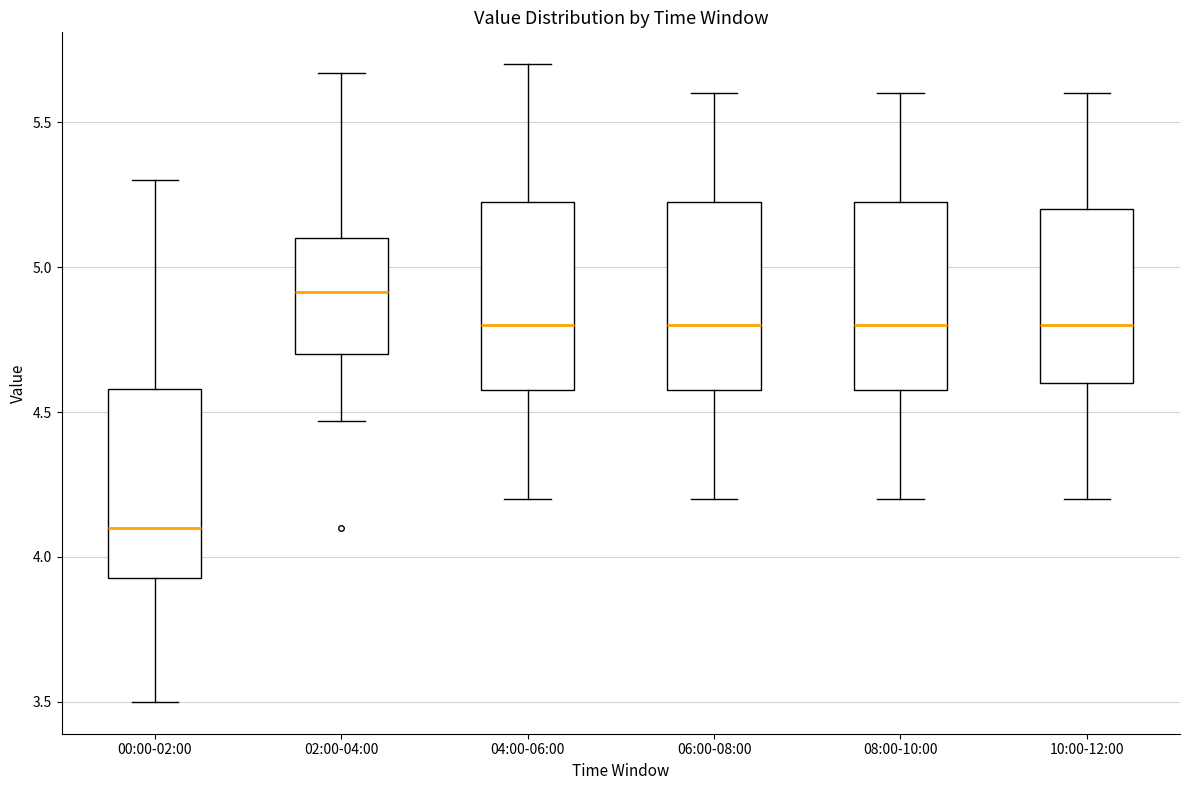

Reading left to right, transcribe this box plot: for each box, give where its median line is, the range the box spans, and where its two whiskers end, as read against the y-axis. The values are not printed on the chart, so give them approximately, as read against the axis.

00:00-02:00: median 4.10, box 3.95 to 4.60, whiskers 3.50 to 5.30
02:00-04:00: median 4.90, box 4.70 to 5.10, whiskers 4.45 to 5.65
04:00-06:00: median 4.80, box 4.60 to 5.25, whiskers 4.20 to 5.70
06:00-08:00: median 4.80, box 4.60 to 5.25, whiskers 4.20 to 5.60
08:00-10:00: median 4.80, box 4.60 to 5.25, whiskers 4.20 to 5.60
10:00-12:00: median 4.80, box 4.60 to 5.20, whiskers 4.20 to 5.60